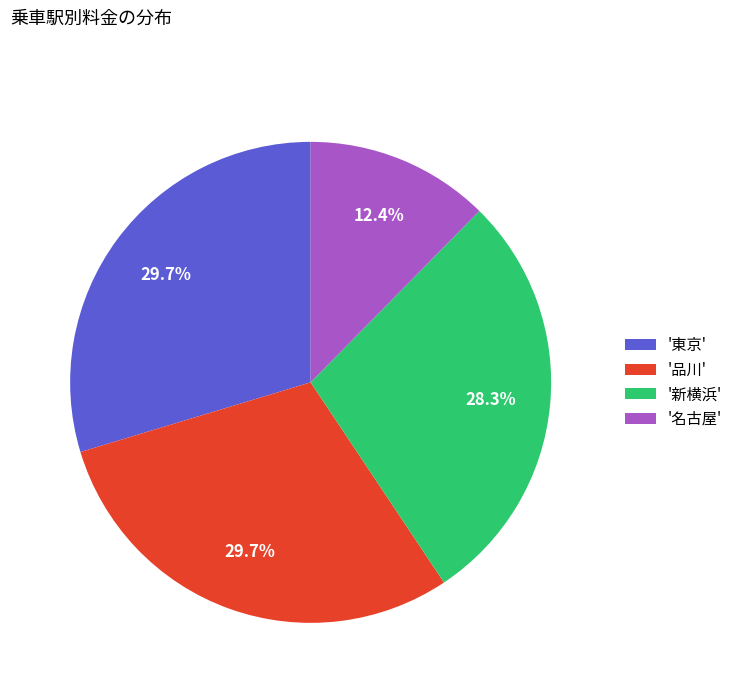

Approximately how many times larger is the value at '東京' compared to '新横浜'?

1.0